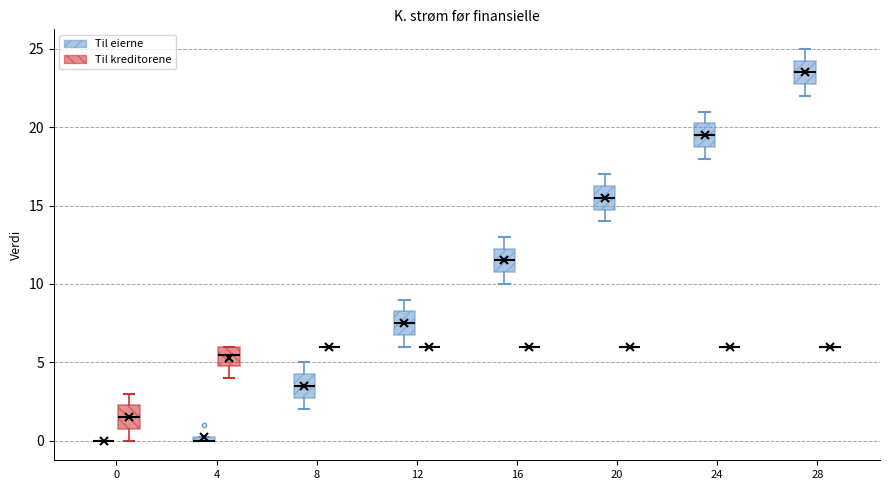

Where does the upper whisker of the box for 20 (Til eierne) end on the y-axis? The values are not printed on the chart, so give them approximately, as read against the axis.

17.0